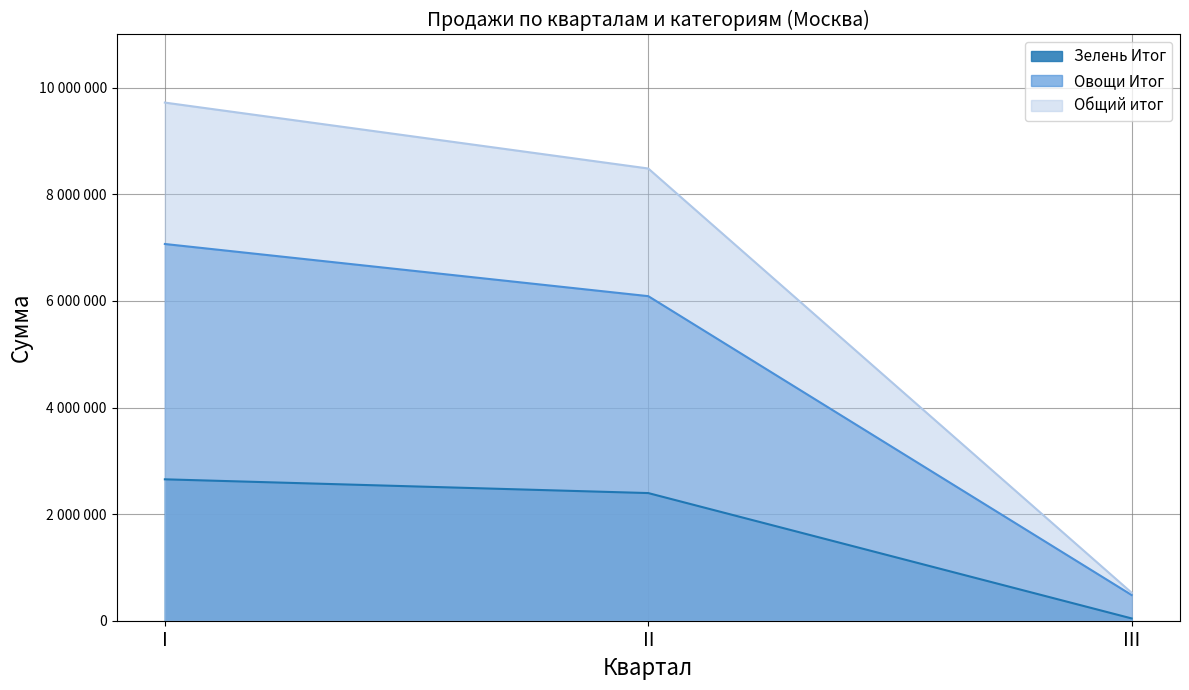

Reading right to left, extract all data points from this chart.

Зелень Итог: 42882	2395256	2653290
Овощи Итог: 481827	6090153	7068966
Общий итог: 524709	8485409	9722256